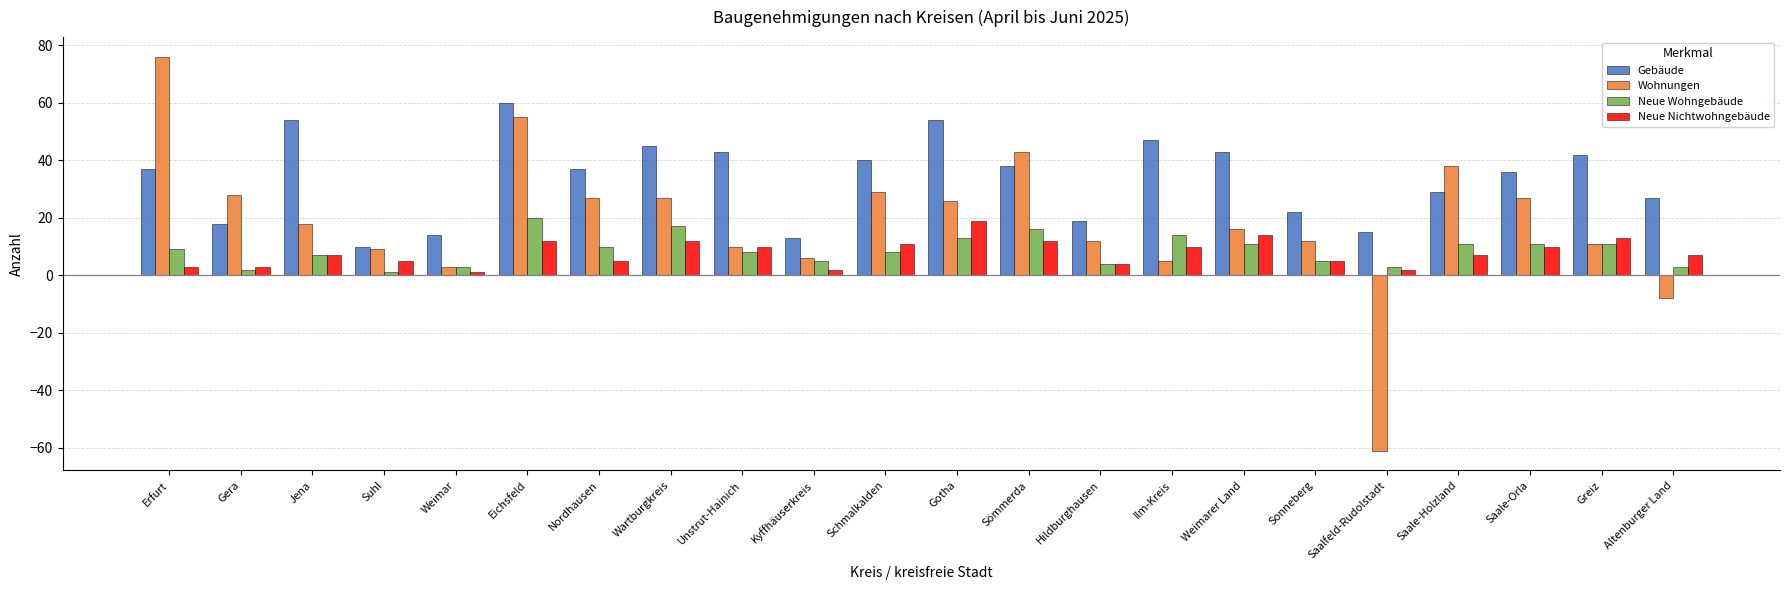

How many bars are there in each group?

4